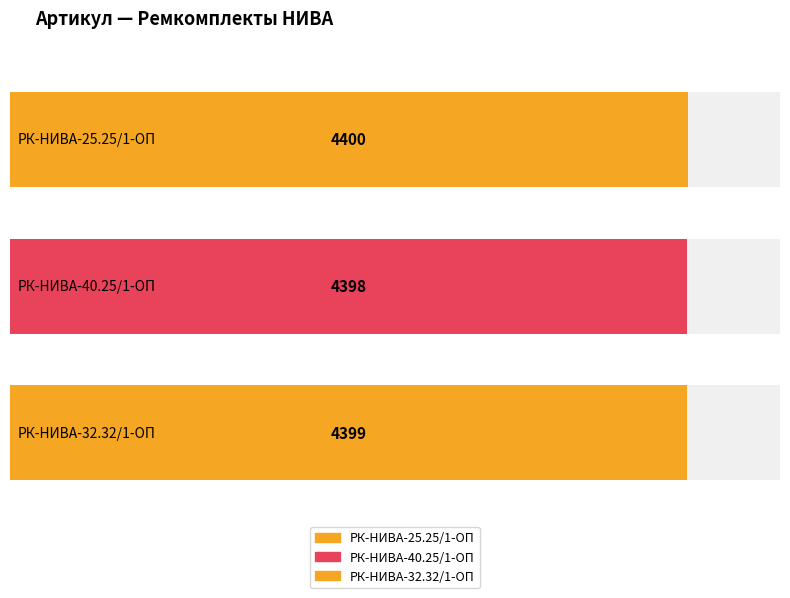

What is the average value?

4399